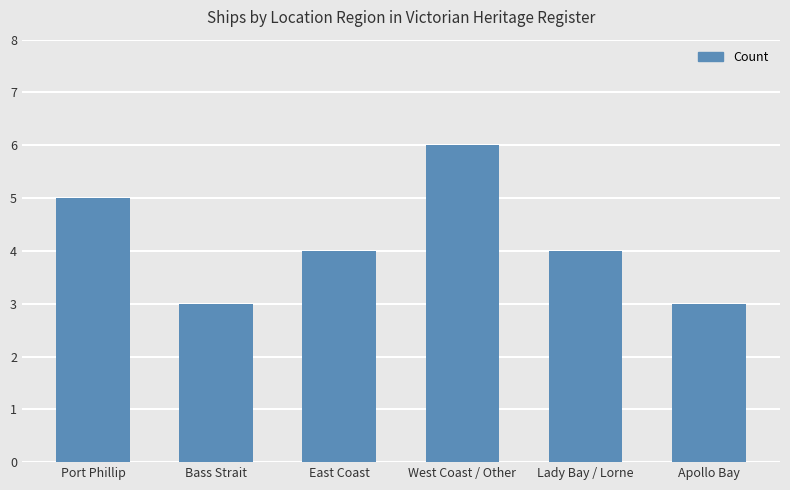

What is the sum of the values at Bass Strait and Lady Bay / Lorne?

7